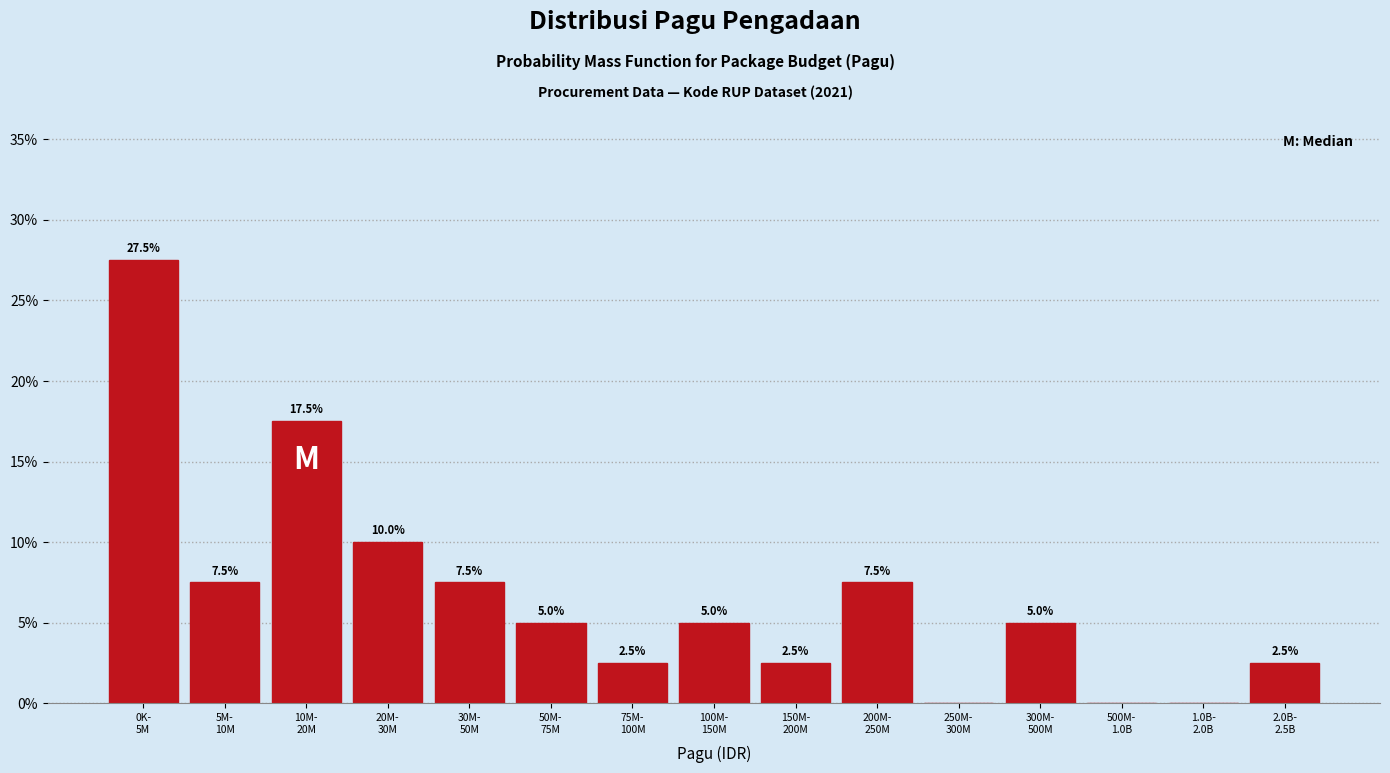

What is the sum of all values?

100.0